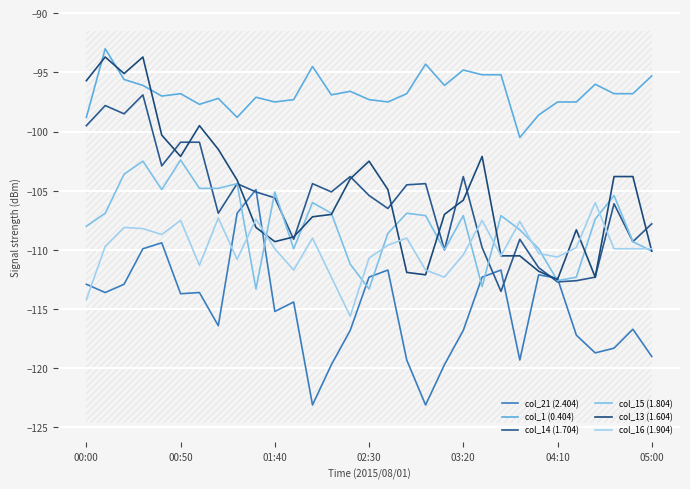

True or false: col_21 (2.404) and col_1 (0.404) intersect in this chart.

False